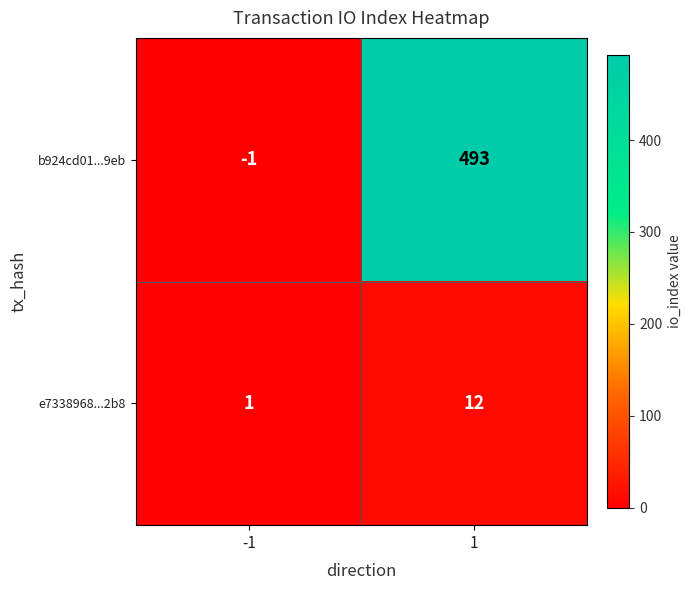

What is the sum of the b924cd01...9eb values at -1 and 1?

492